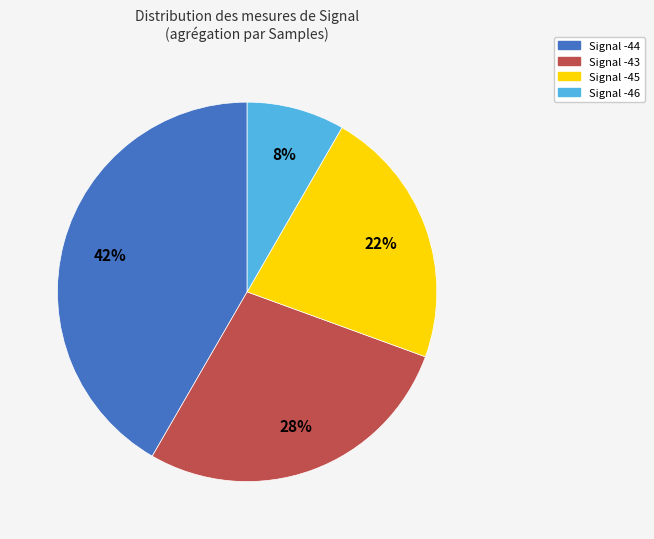

To the nearest percent, what is the average slice percentage?

25%